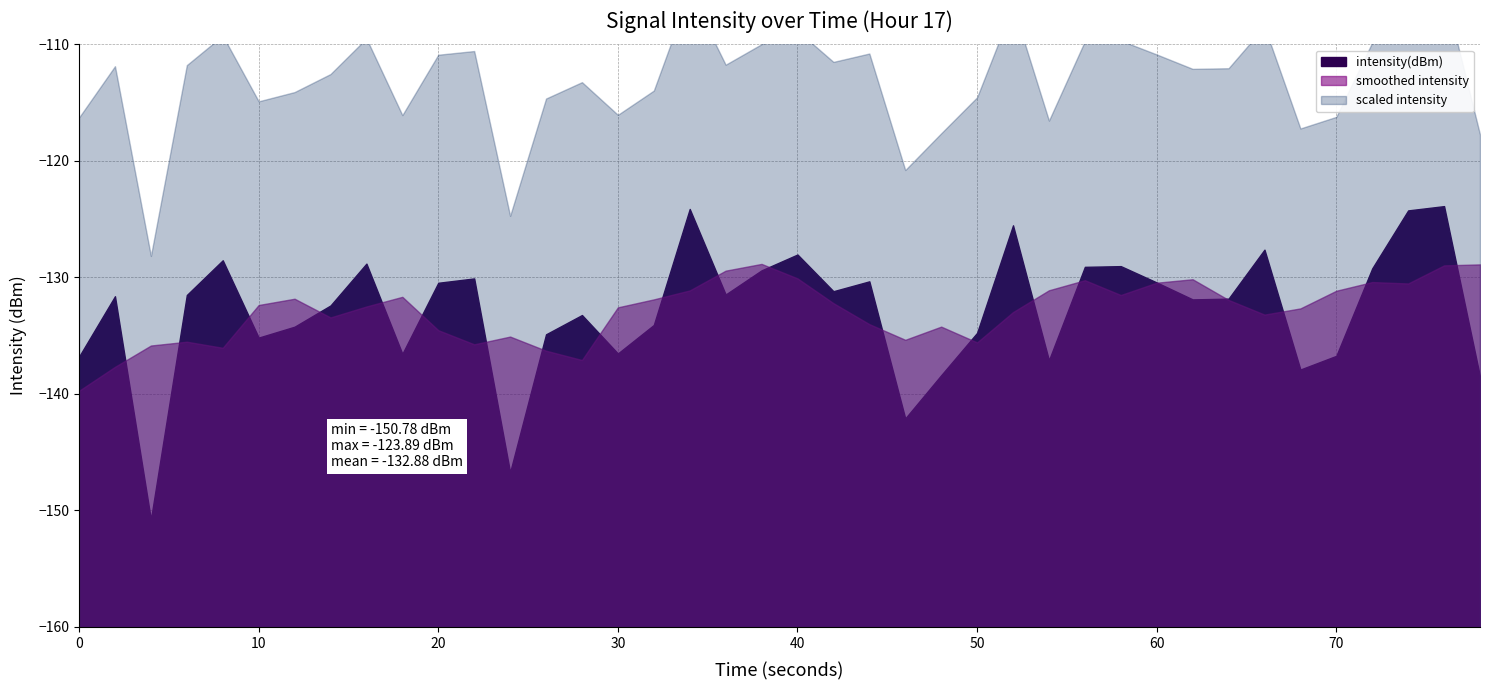

What is the sum of all values?

-5315.4